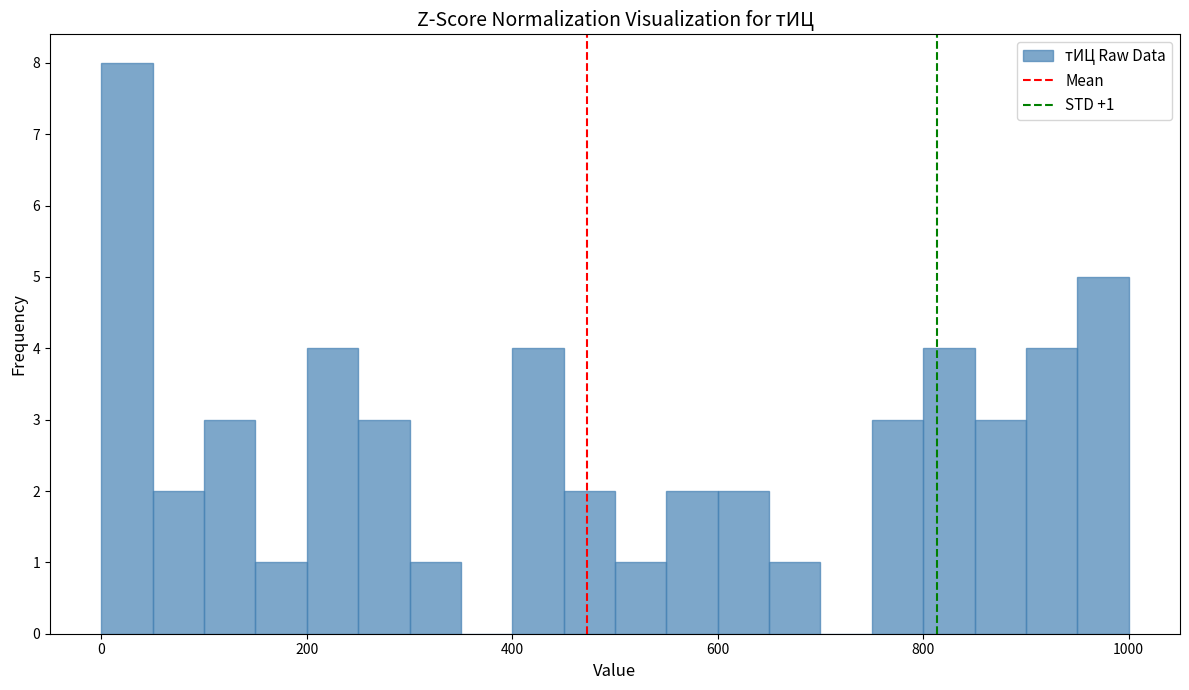

Read against the x-axis, roughly where is the centre of the tallest bar?

20